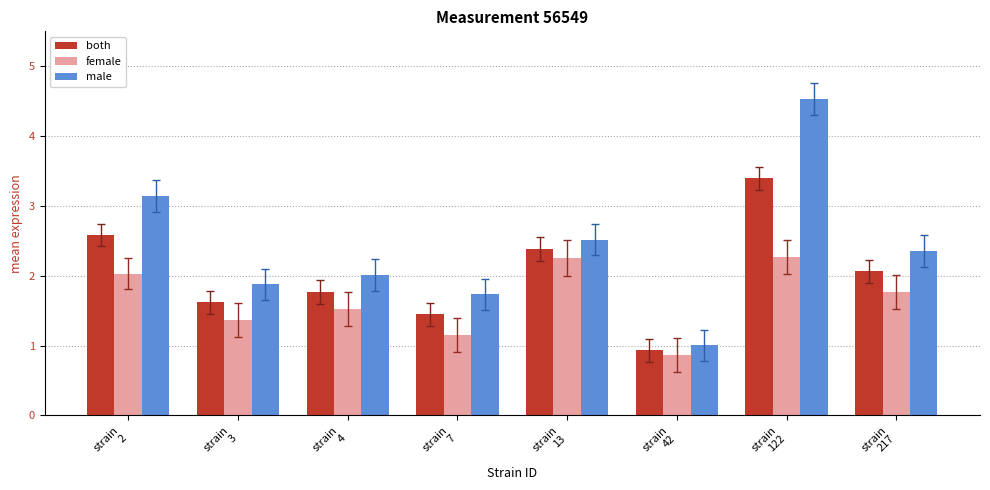

Which series has the largest range (max minus min)?

male